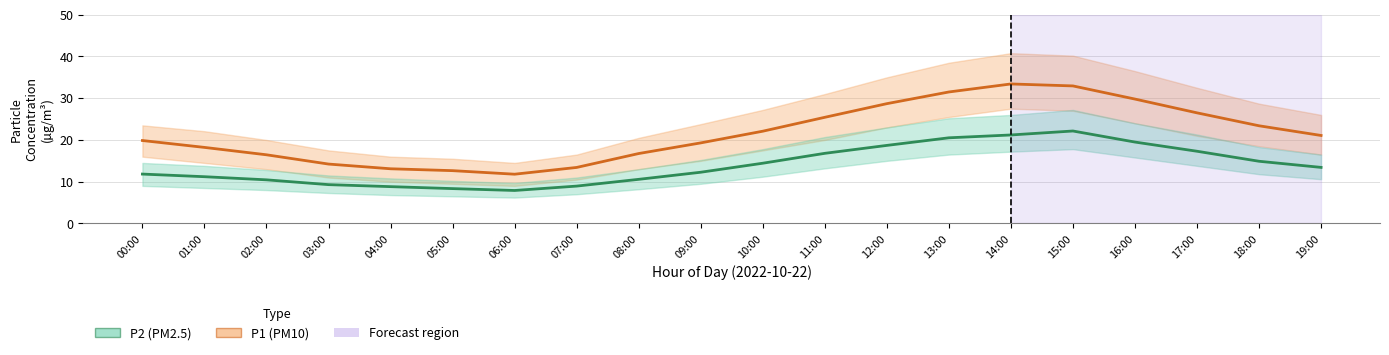

Is the value of P2 (PM2.5) at 18:00 greater than the value of P1 (PM10) at 05:00?

Yes